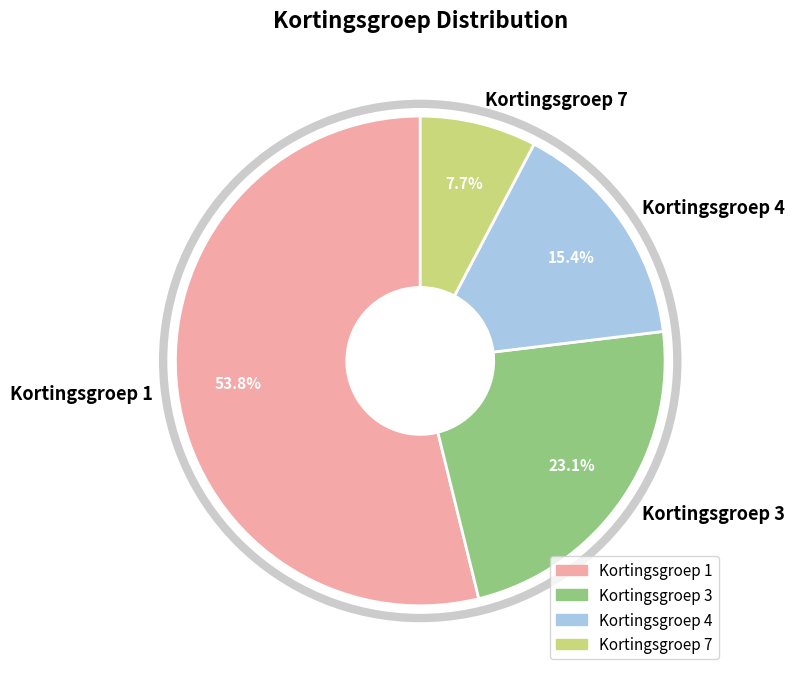

What is the ratio of the value at Kortingsgroep 3 to the value at Kortingsgroep 1?

0.4